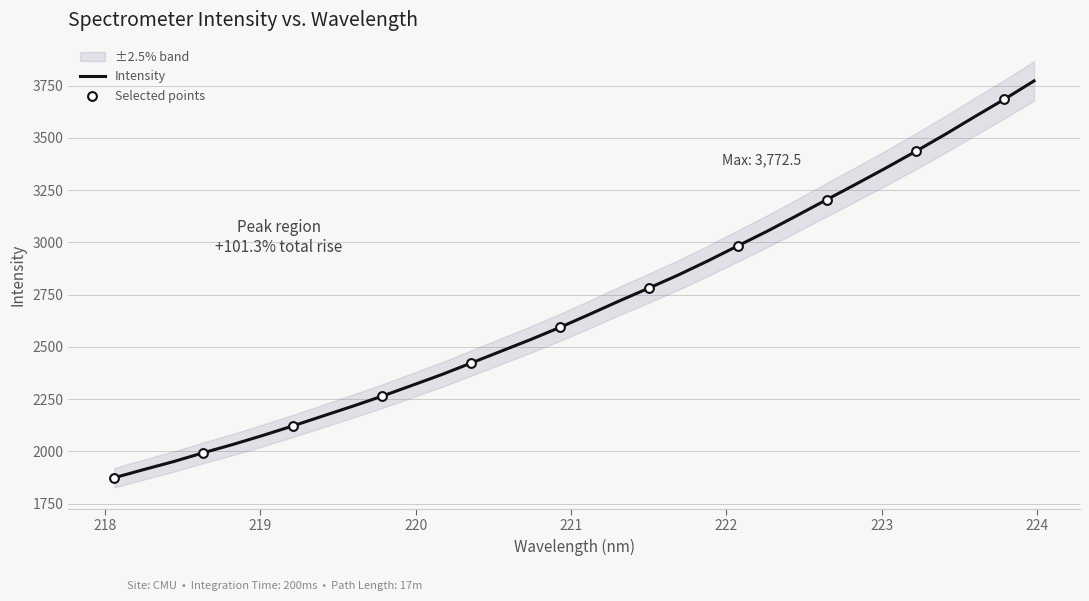

What is the change in value from 221.1174 to 223.2172?

+779.6